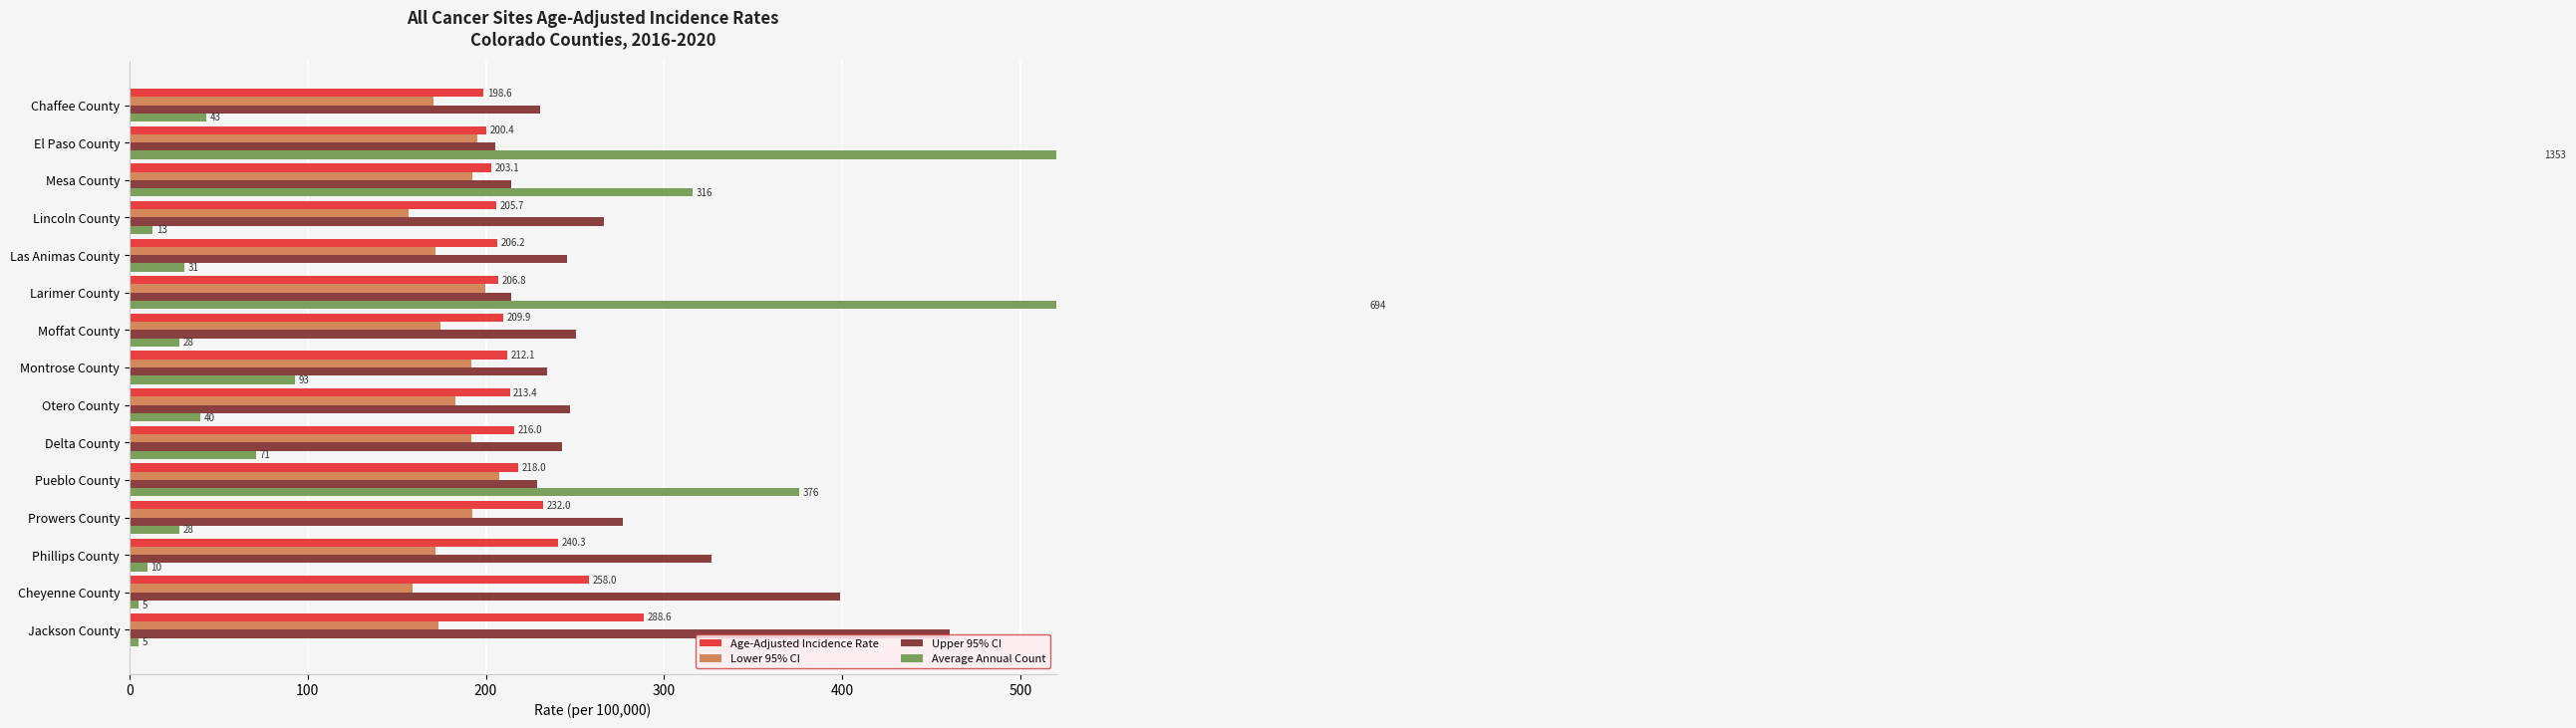

How many bars are there in total?

60